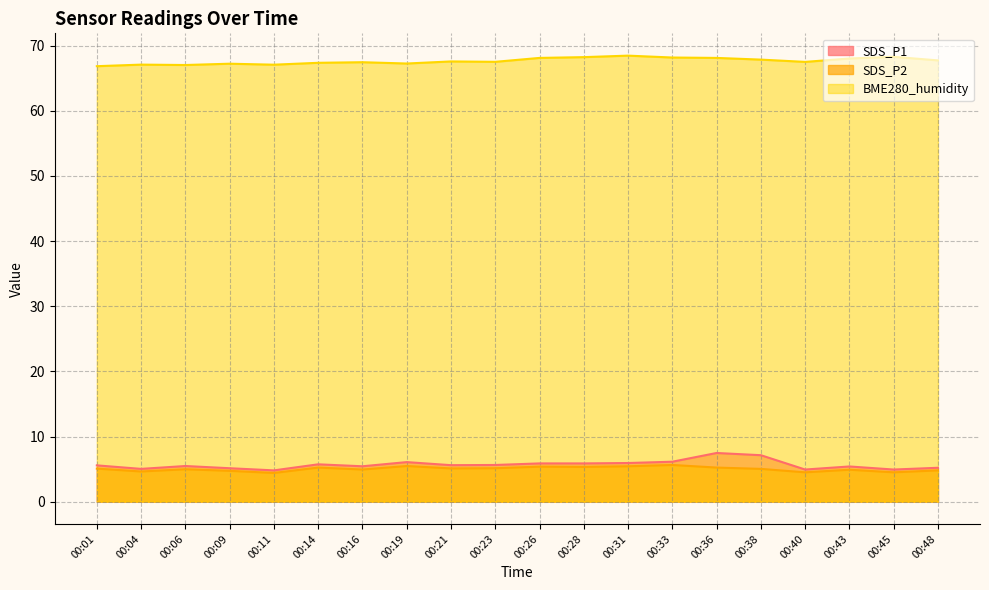

True or false: BME280_humidity has more than 1 interior local peaks.

True